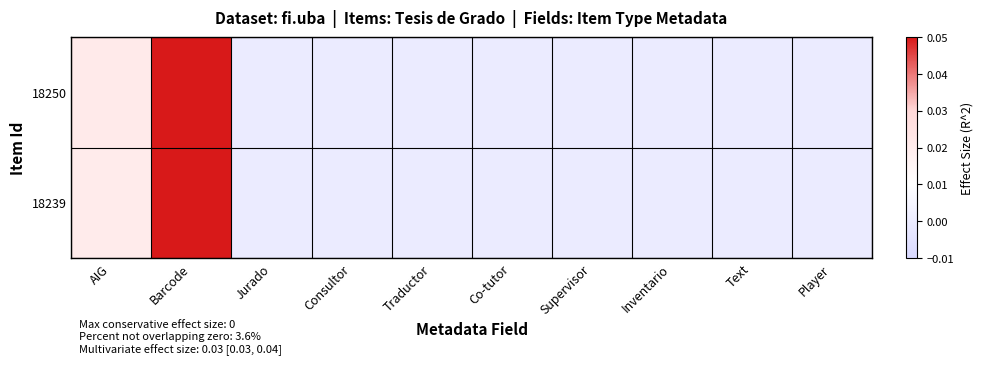

At how many categories does at least one series exceed 0?

2